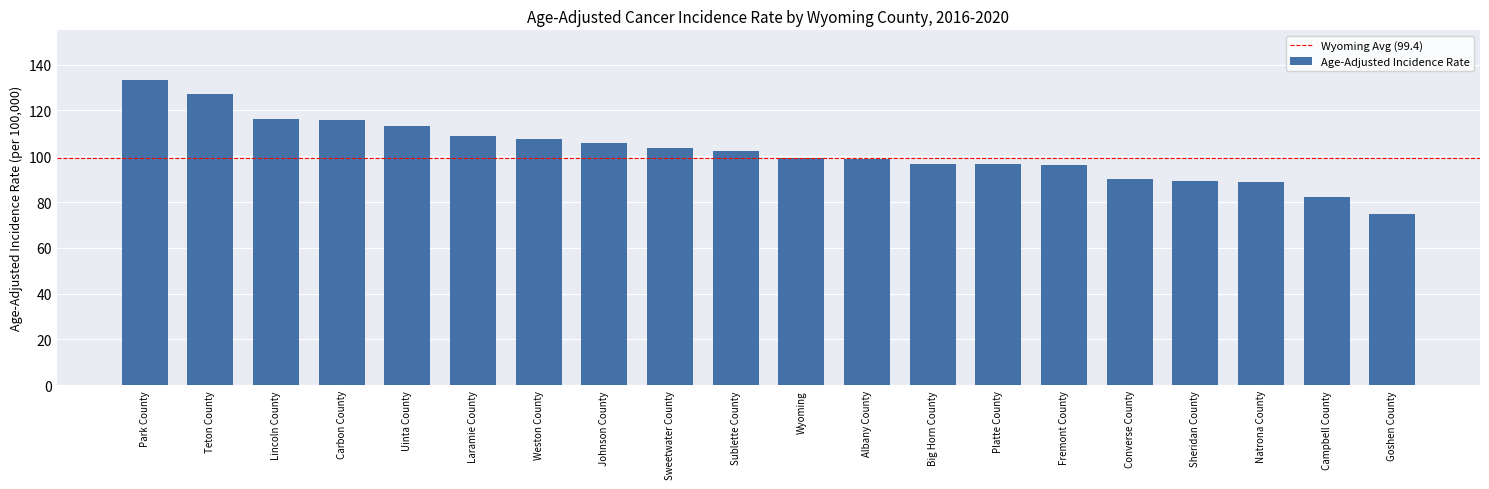

What is the difference between the second highest and minimum values?

52.1